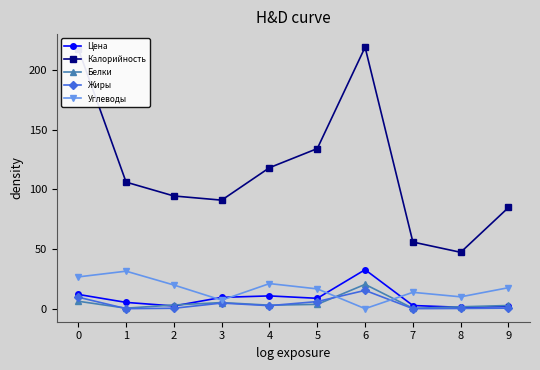

What is the total value across all series at 7?

72.4